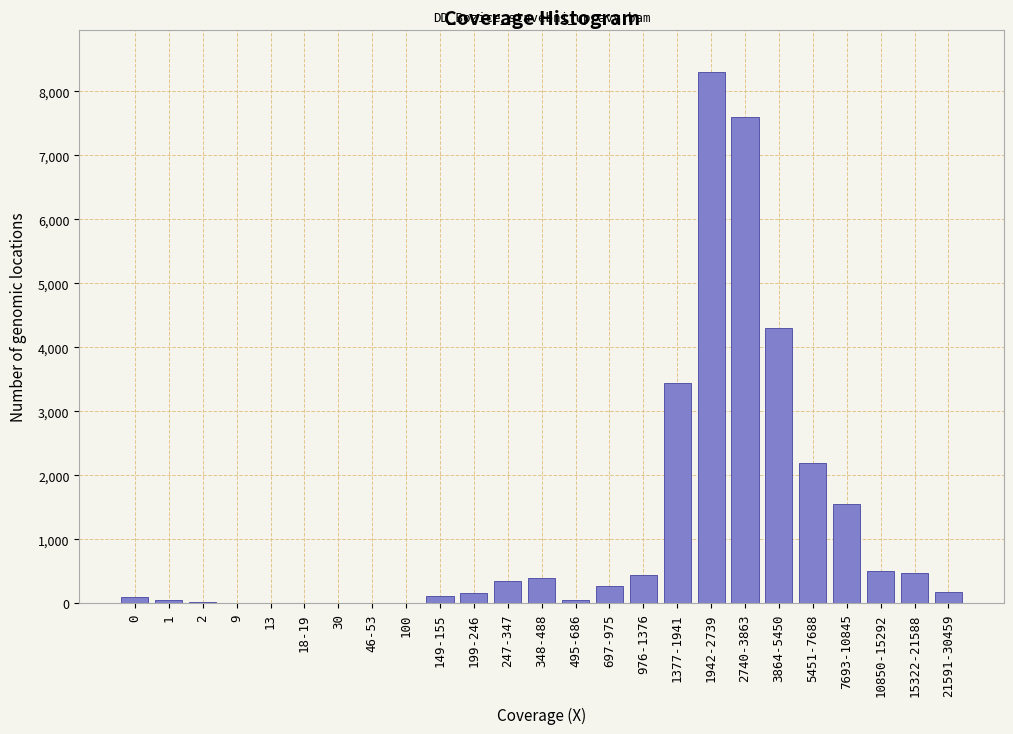

At which category does the chart reach its peak across all series?

1942-2739